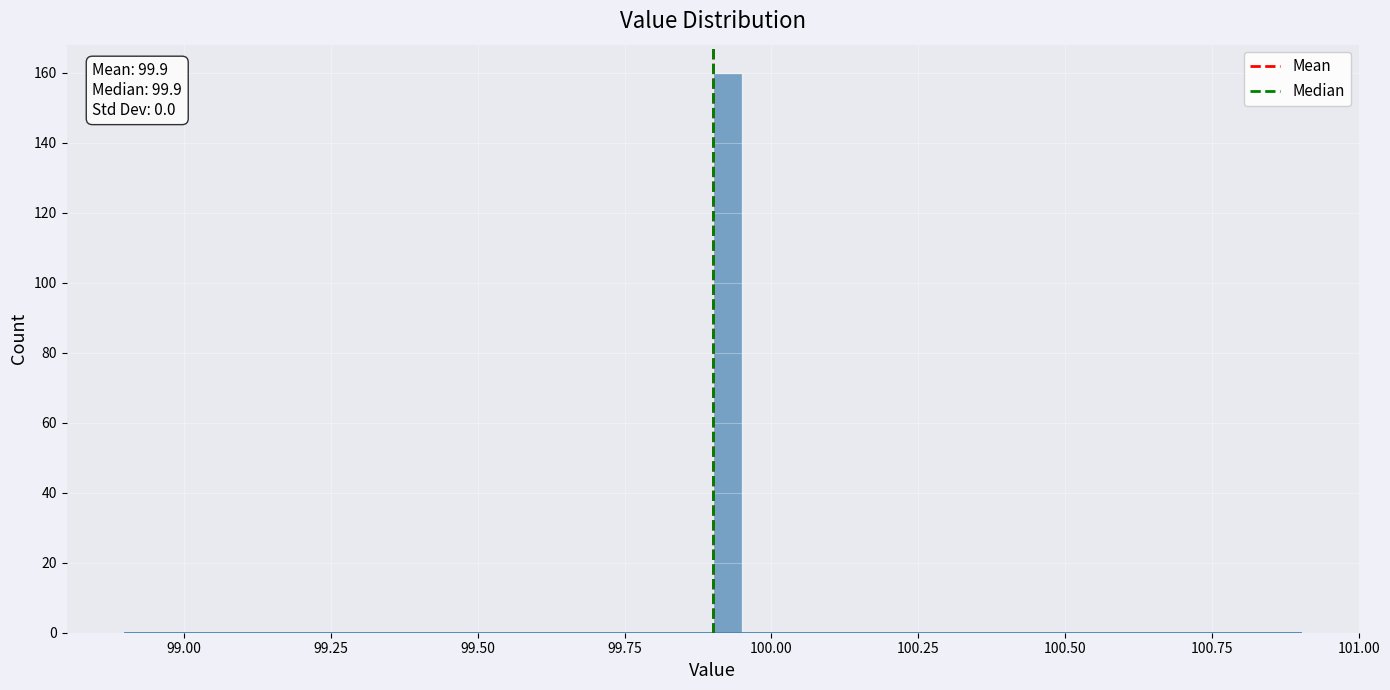

Read against the x-axis, roughly where is the centre of the tallest bar?

99.95